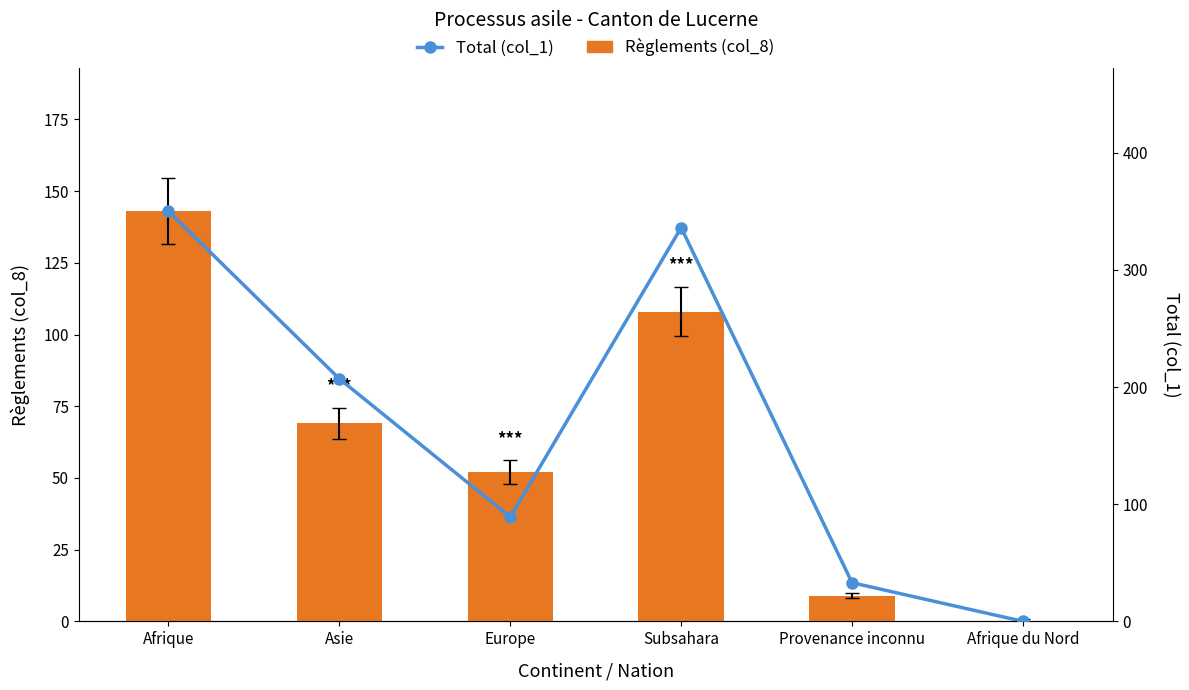

At how many categories does at least one series exceed 93?

3